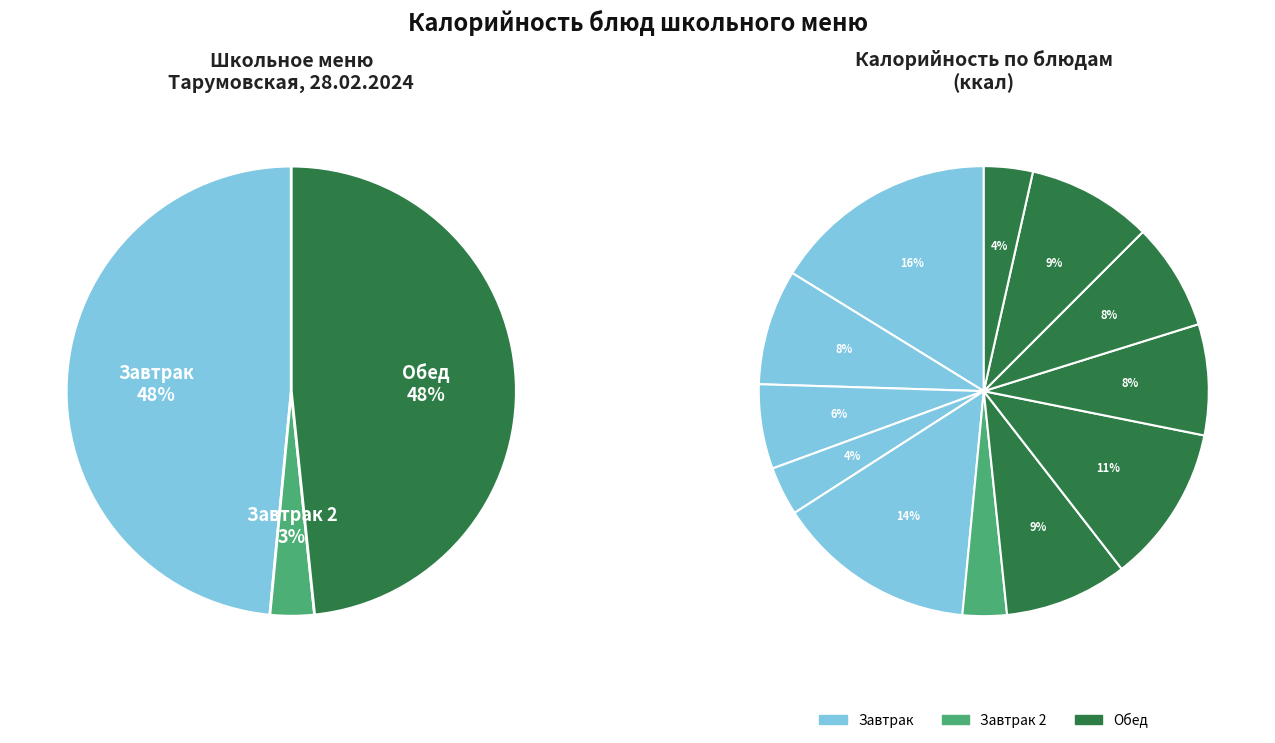

Is there a majority slice in this chart?

No